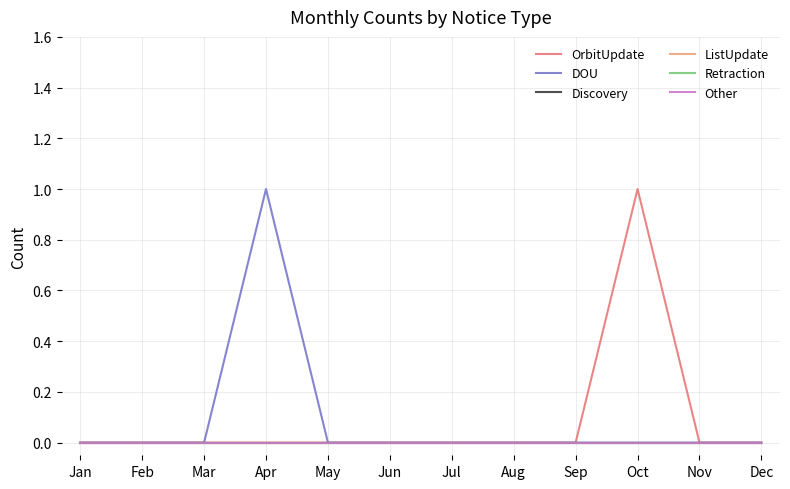

How many DOU values are between 0 and 1?

12